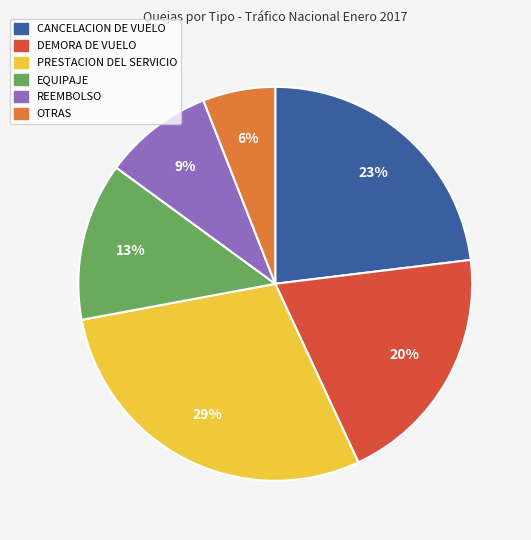

Count the number of slices in the pie.

6